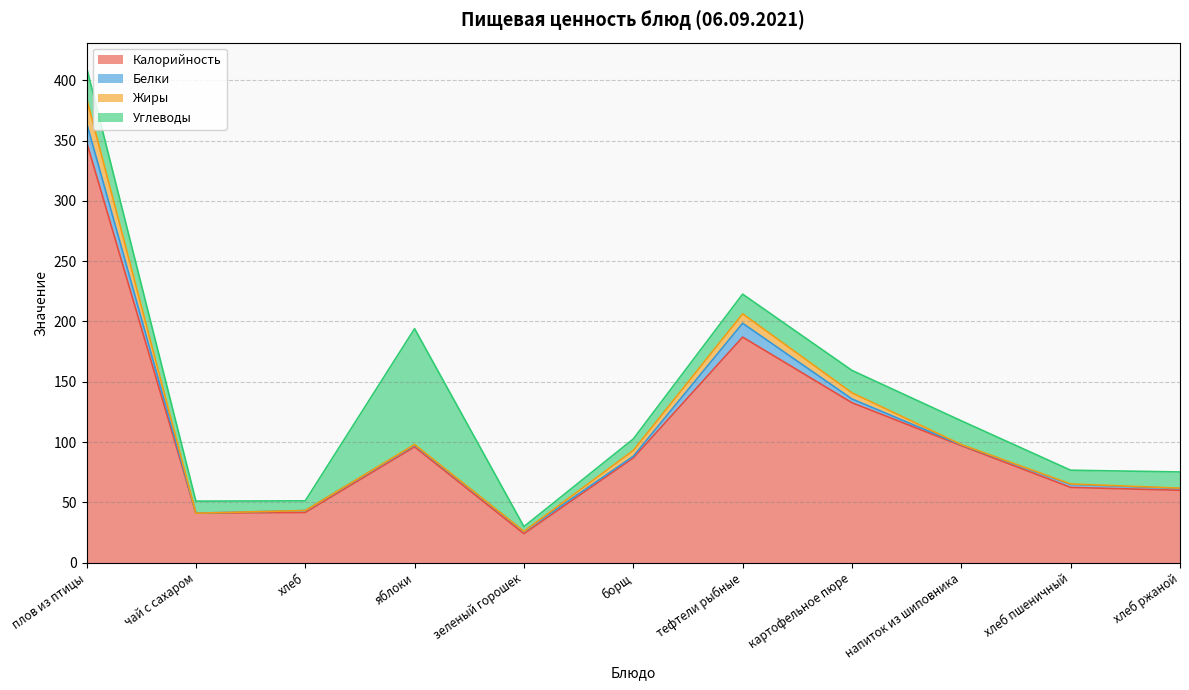

What is the highest value of the Белки series?

15.9